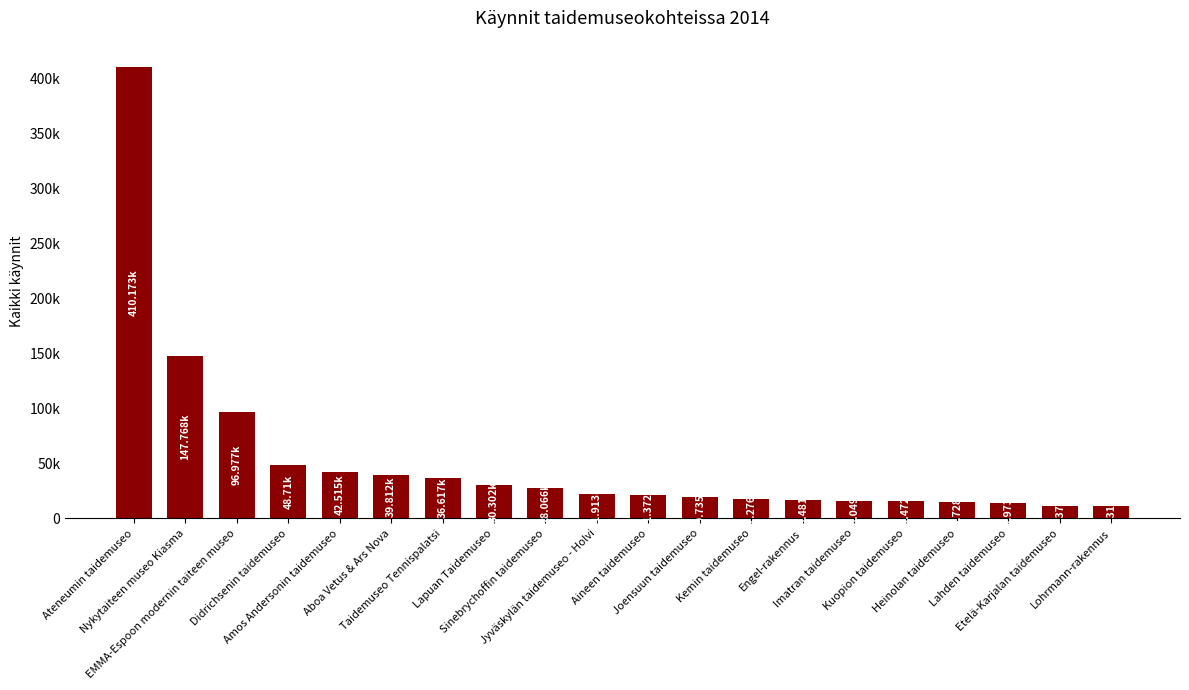

Reading left to right, extract all data points from this chart.

Ateneumin taidemuseo=410173	Nykytaiteen museo Kiasma=147768	EMMA-Espoon modernin taiteen museo=96977	Didrichsenin taidemuseo=48710	Amos Andersonin taidemuseo=42515	Aboa Vetus & Ars Nova=39812	Taidemuseo Tennispalatsi=36617	Lapuan Taidemuseo=30302	Sinebrychoffin taidemuseo=28066	Jyväskylän taidemuseo - Holvi=21913	Aineen taidemuseo=21372	Joensuun taidemuseo=19735	Kemin taidemuseo=17276	Engel-rakennus=16481	Imatran taidemuseo=16049	Kuopion taidemuseo=15472	Heinolan taidemuseo=14728	Lahden taidemuseo=13973	Etelä-Karjalan taidemuseo=11373	Lohrmann-rakennus=11318